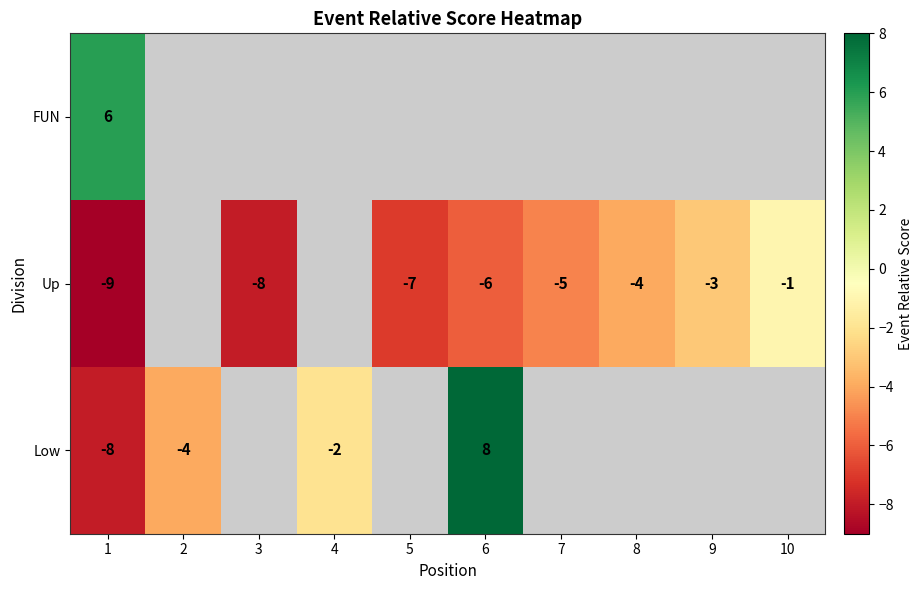

Is it true that Low equals -4 at 2?

True